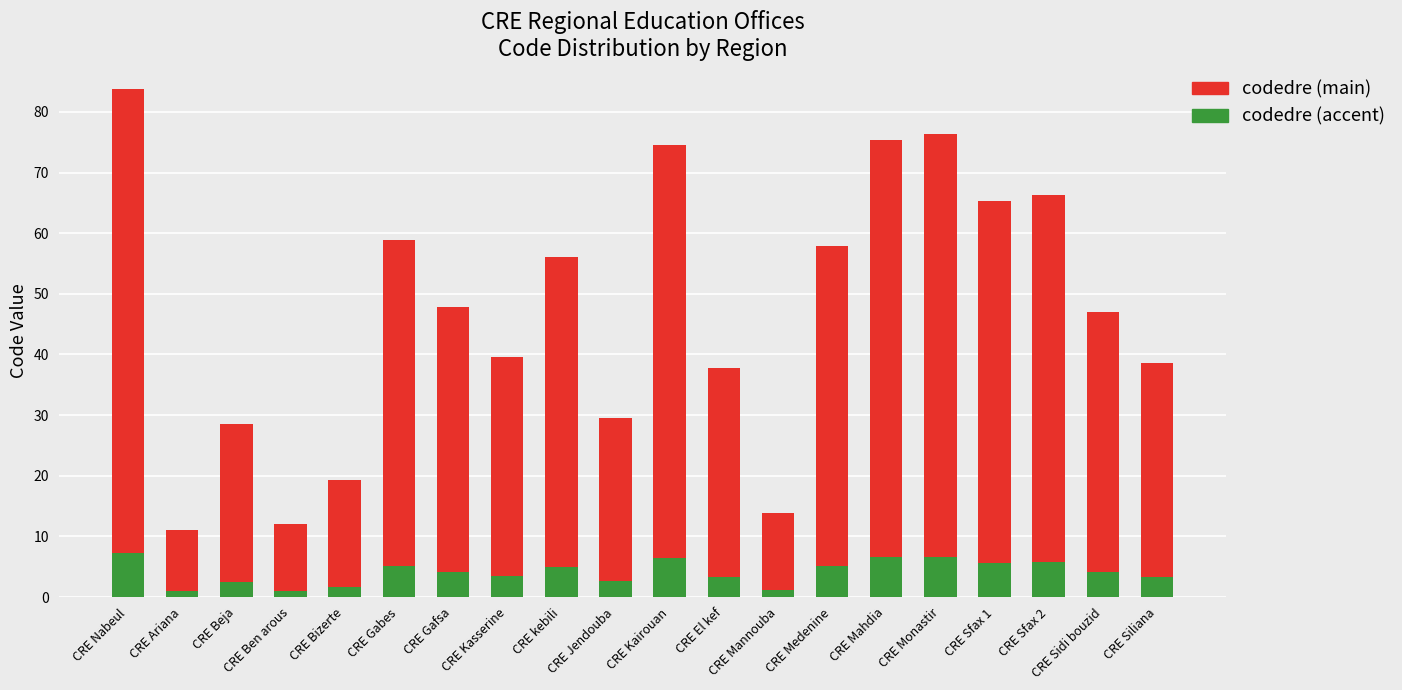

What is the difference between the codedre (accent) values at CRE El kef and CRE Jendouba?

0.7